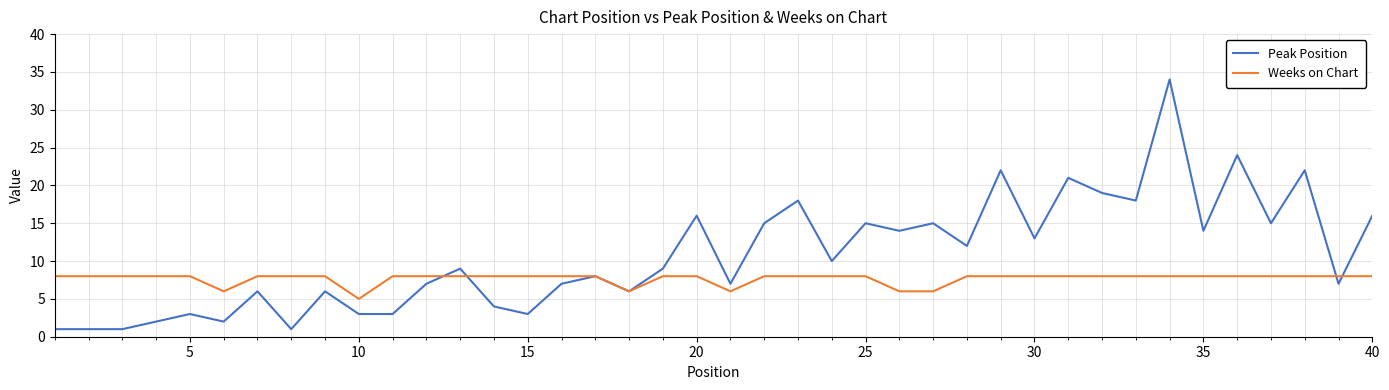

What is the greatest value displayed?

34